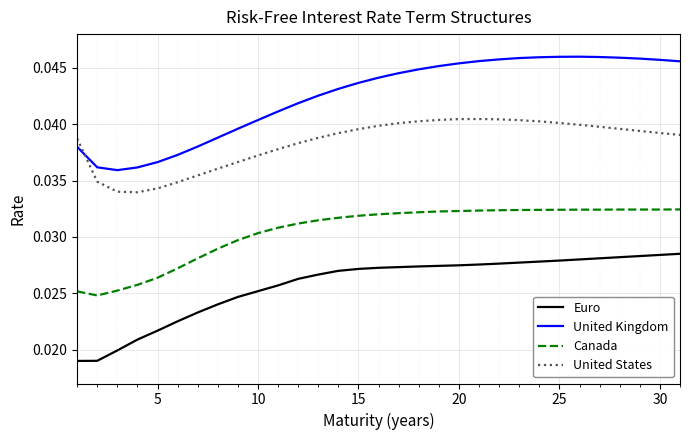

Which series has the widest spread of values?

United Kingdom